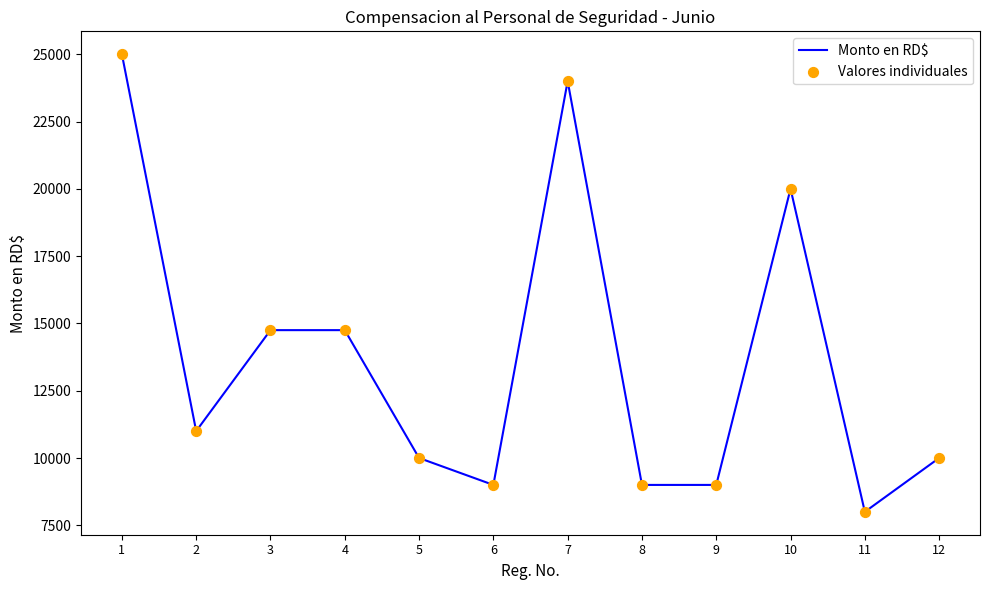

What is the ratio of the value at 9 to the value at 7?

0.4